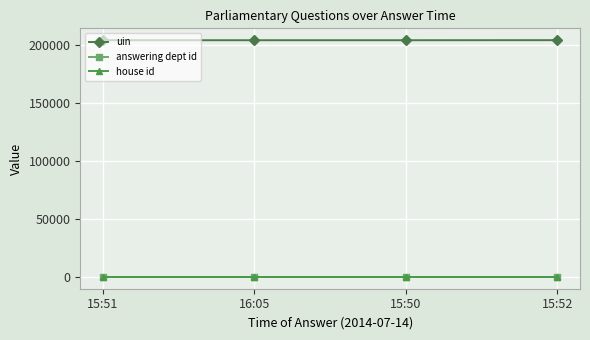

What is the label of the 3rd point from the right?

16:05